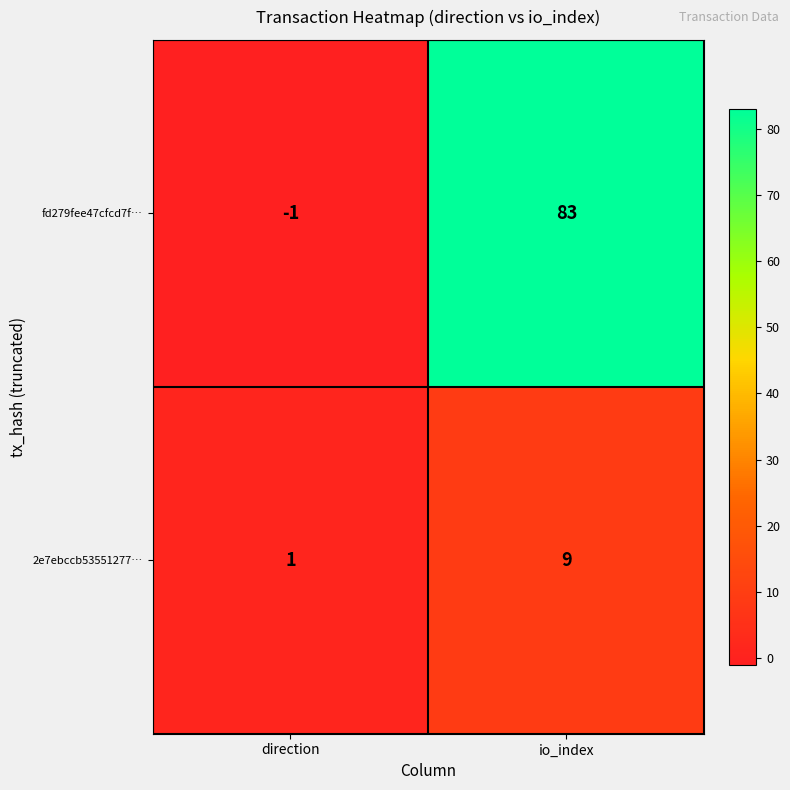

At io_index, list the series in order from smallest to largest.

2e7ebccb53551277…, fd279fee47cfcd7f…